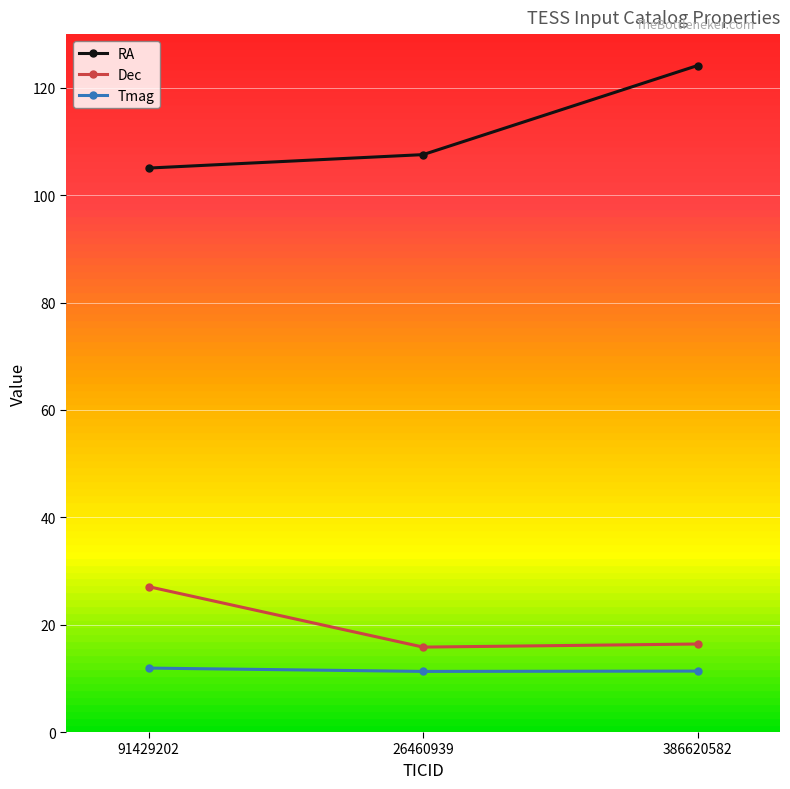

At which label is RA closest to 114?

26460939